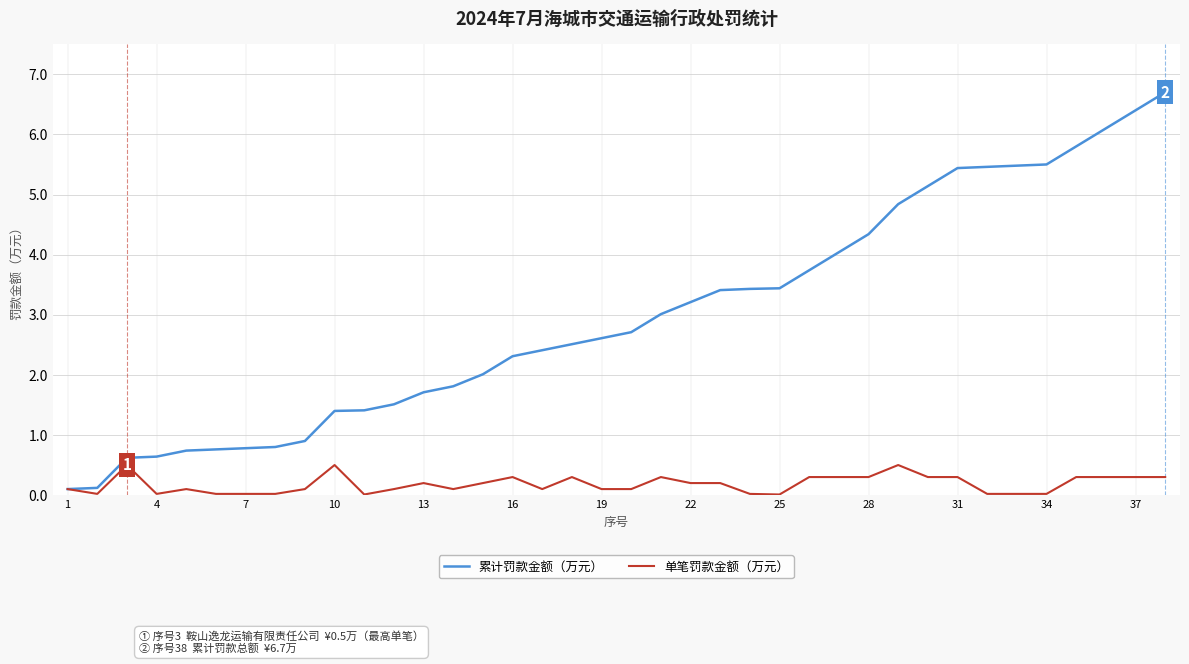

Which series has the widest spread of values?

累计罚款金额（万元）